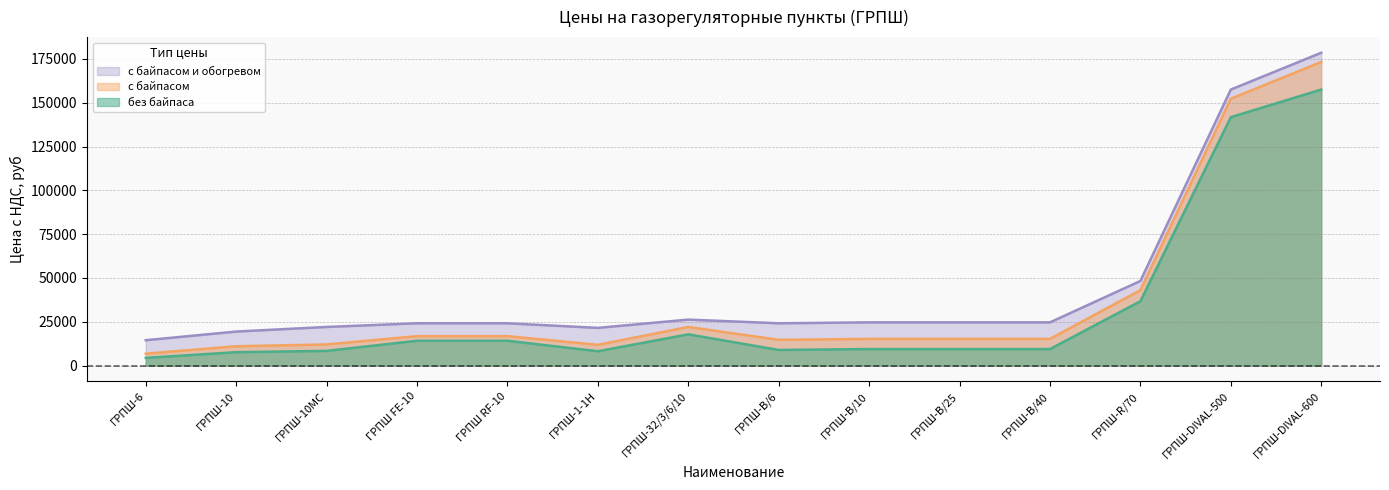

True or false: с байпасом and без байпаса cross at least once.

False